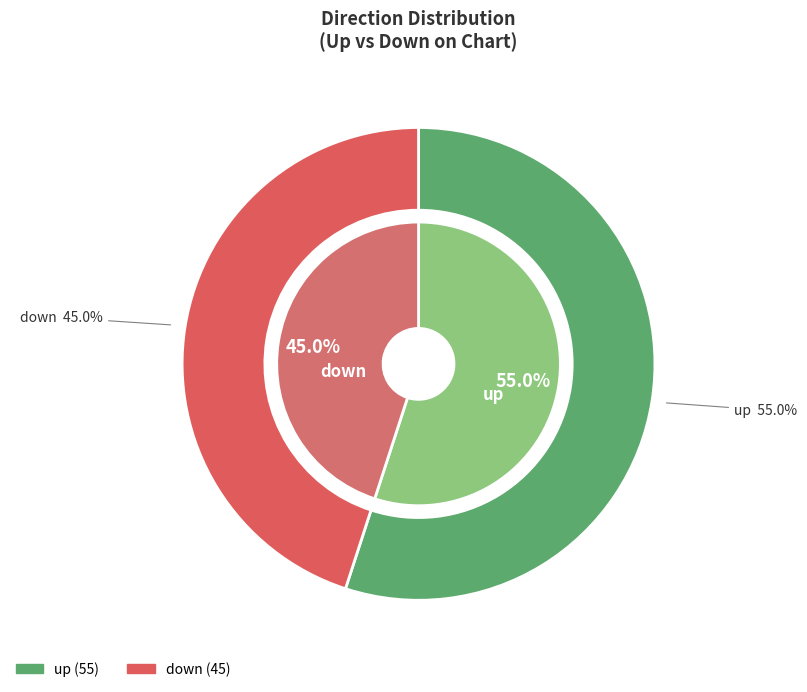

What is the largest slice in the pie chart?

up